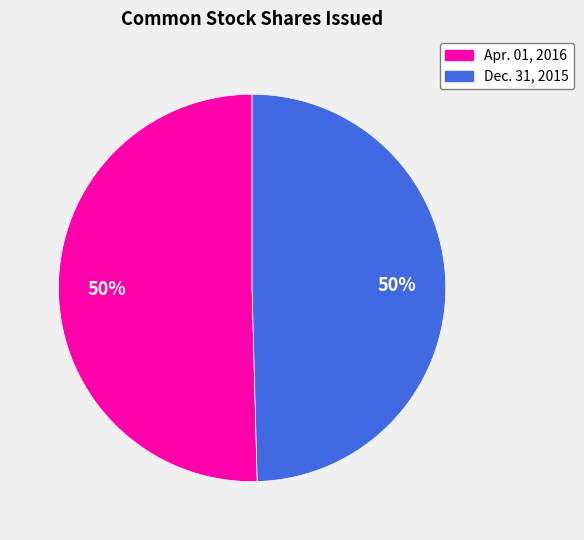

To the nearest percent, what is the average slice percentage?

50%